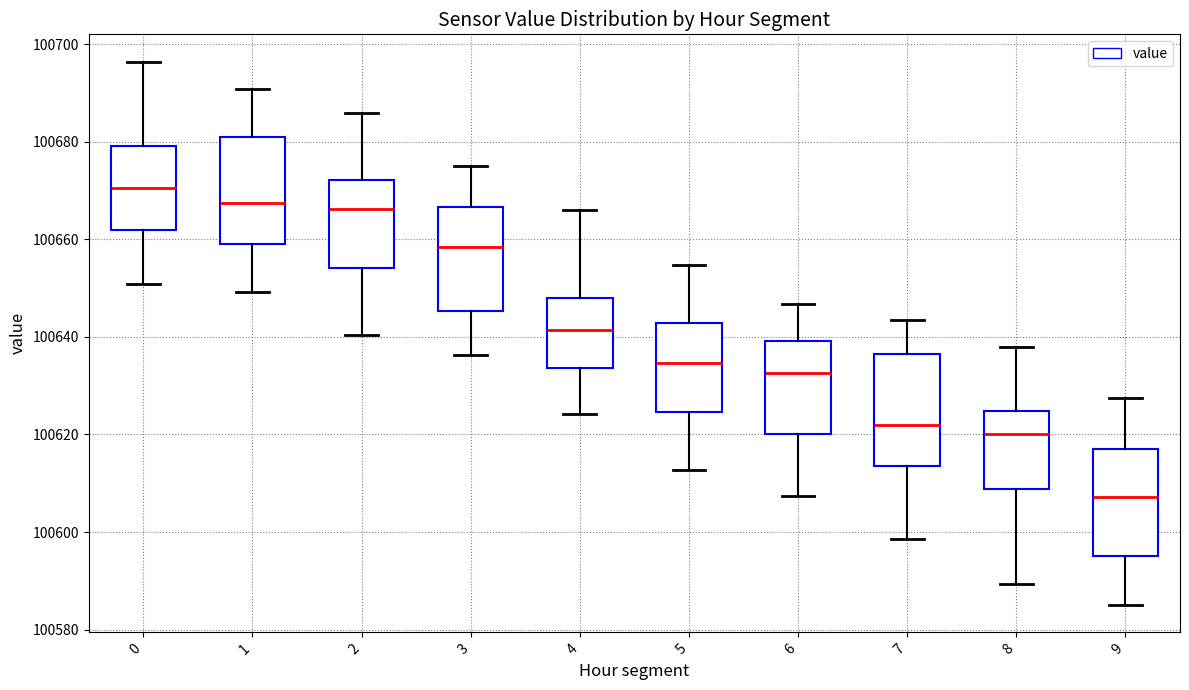

Reading left to right, transcribe this box plot: for each box, give where its median line is, the range the box spans, and where its two whiskers end, as read against the y-axis. The values are not printed on the chart, so give them approximately, as read against the axis.

0: median 100670, box 100662 to 100680, whiskers 100650 to 100696
1: median 100668, box 100660 to 100682, whiskers 100650 to 100690
2: median 100666, box 100654 to 100672, whiskers 100640 to 100686
3: median 100658, box 100646 to 100666, whiskers 100636 to 100676
4: median 100642, box 100634 to 100648, whiskers 100624 to 100666
5: median 100634, box 100624 to 100642, whiskers 100612 to 100654
6: median 100632, box 100620 to 100640, whiskers 100608 to 100646
7: median 100622, box 100614 to 100636, whiskers 100598 to 100644
8: median 100620, box 100608 to 100624, whiskers 100590 to 100638
9: median 100608, box 100596 to 100618, whiskers 100586 to 100628